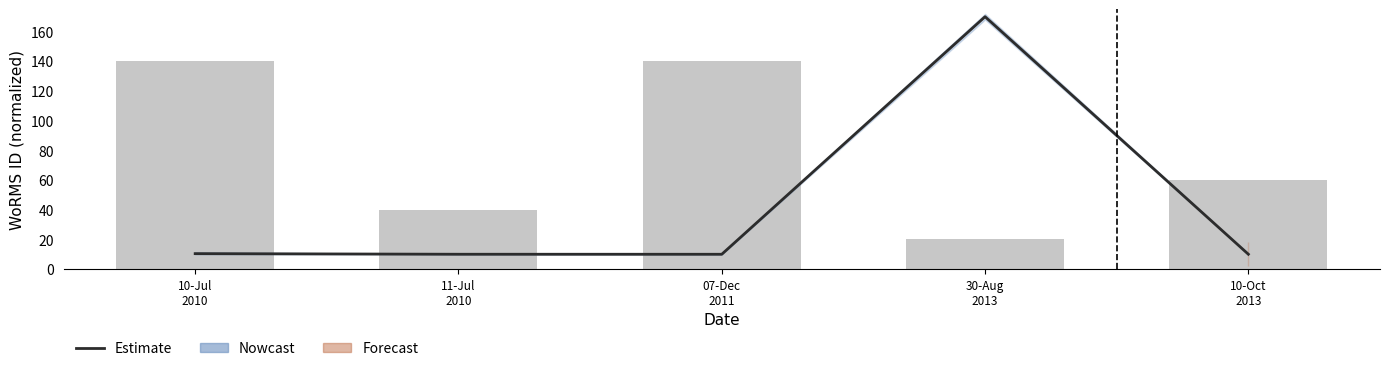

How many bars are there in total?

5